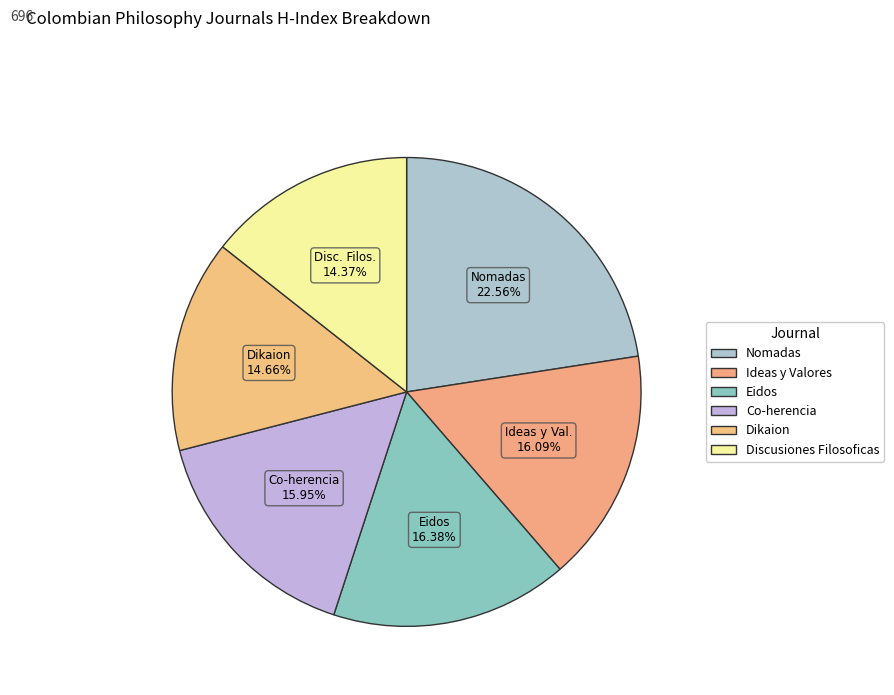

Is it true that Co-herencia is 24% of the pie?

False